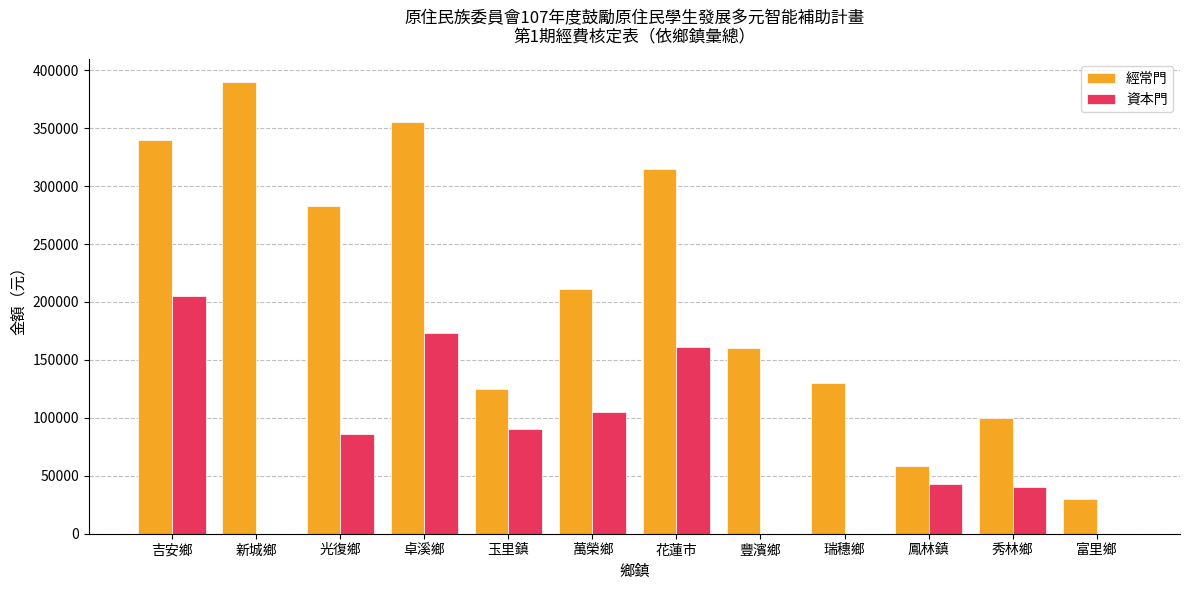

What is the sum of the 資本門 values at 新城鄉 and 秀林鄉?

40000